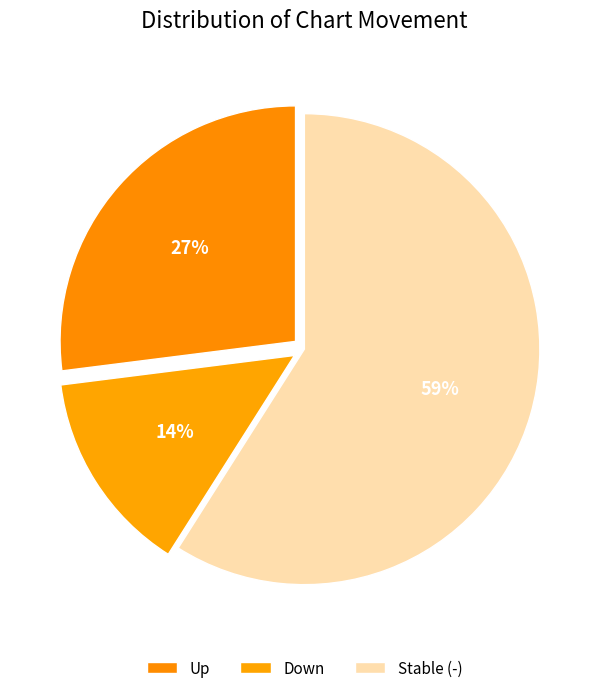

Count the number of slices in the pie.

3